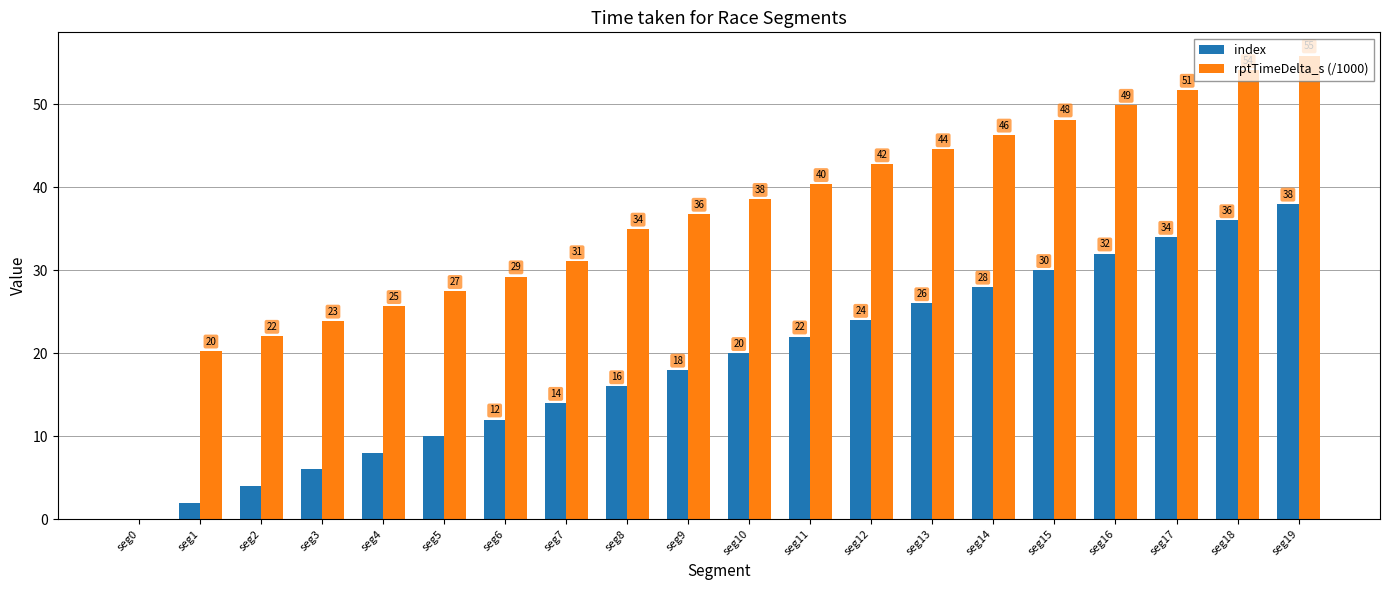

Which series has the widest spread of values?

rptTimeDelta_s (/1000)